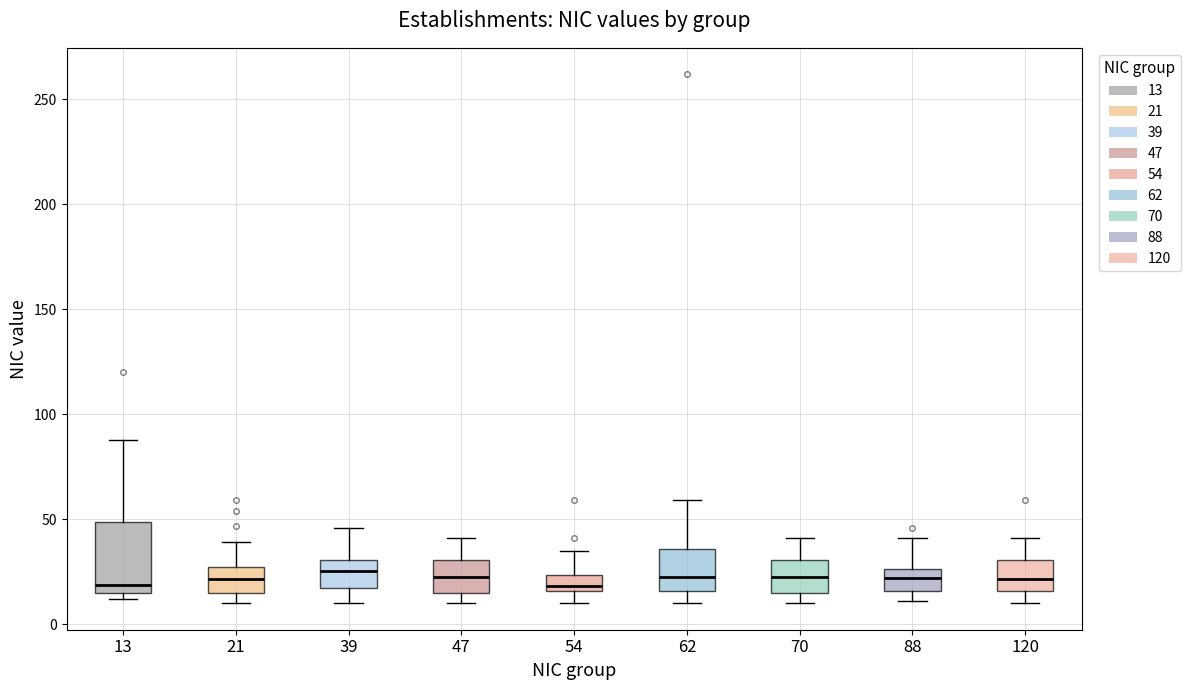

Reading left to right, read every box against the y-axis: the position of its median line, the range the box covers, and the ends of its whiskers. The values are not printed on the chart, so give them approximately, as read against the axis.

13: median 20, box 15 to 50, whiskers 10 to 90
21: median 20, box 15 to 30, whiskers 10 to 40
39: median 25, box 20 to 30, whiskers 10 to 45
47: median 25, box 15 to 30, whiskers 10 to 40
54: median 20, box 15 to 25, whiskers 10 to 35
62: median 25, box 15 to 35, whiskers 10 to 60
70: median 25, box 15 to 30, whiskers 10 to 40
88: median 20, box 15 to 25, whiskers 10 to 40
120: median 20, box 15 to 30, whiskers 10 to 40